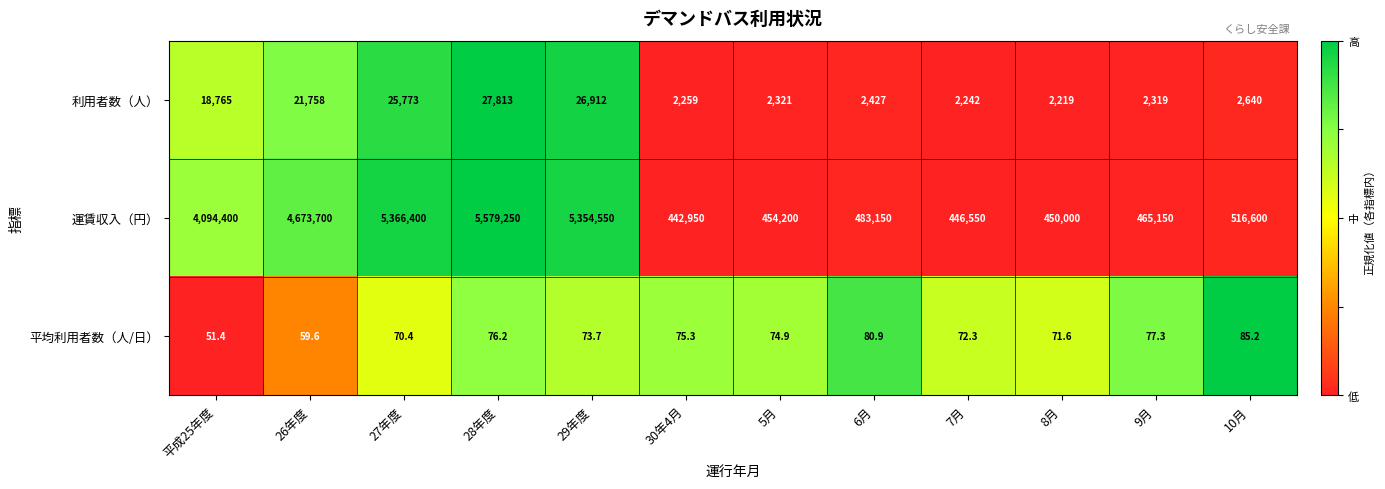

Which category has the highest value in the 平均利用者数（人/日） series?

10月